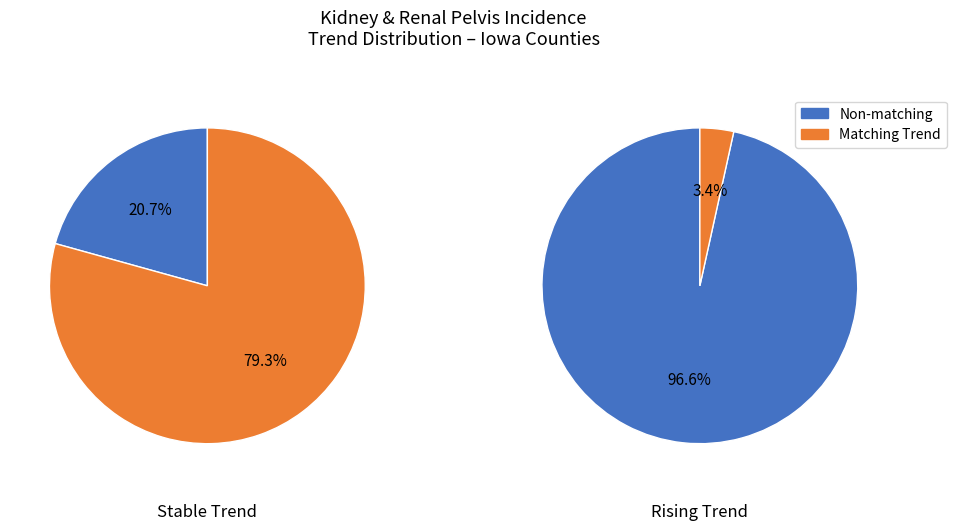

Combined, what portion of the pie is * and rising?

75.7%